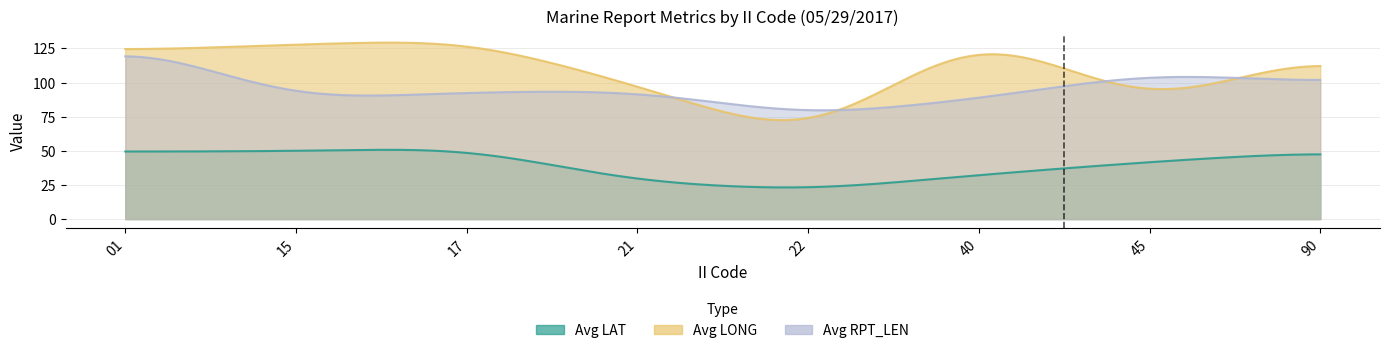

What is the sum of all Avg LAT values?

323.1